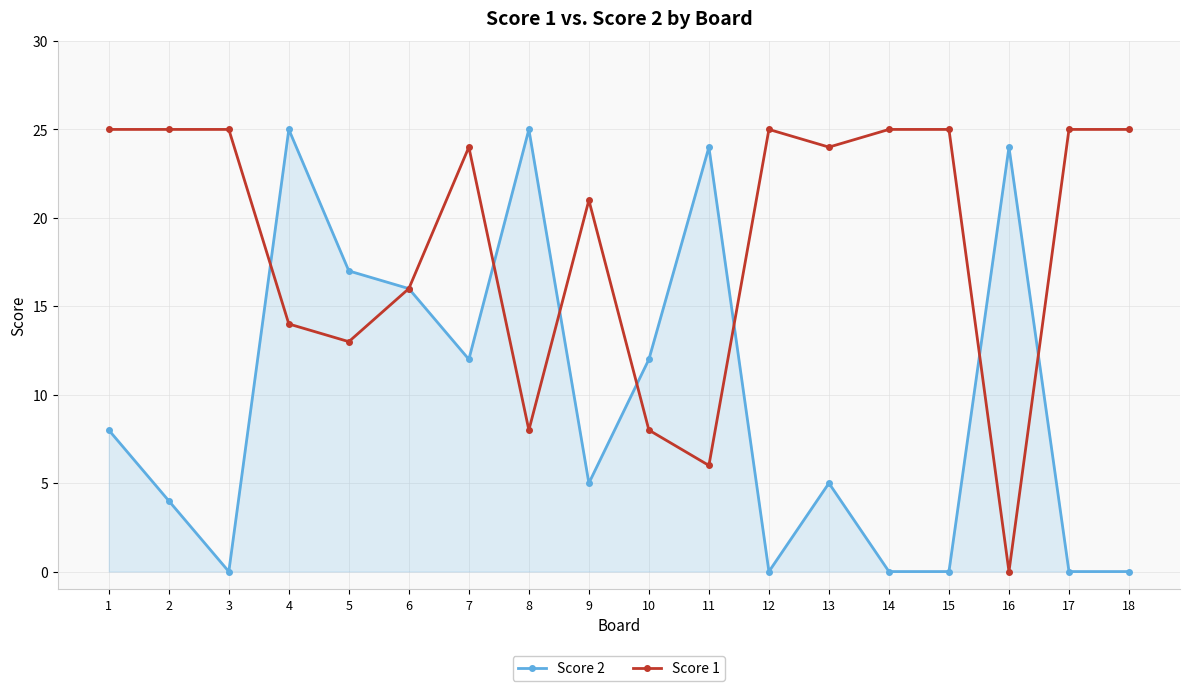

Is the value of Score 1 at 10 greater than the value of Score 2 at 11?

No